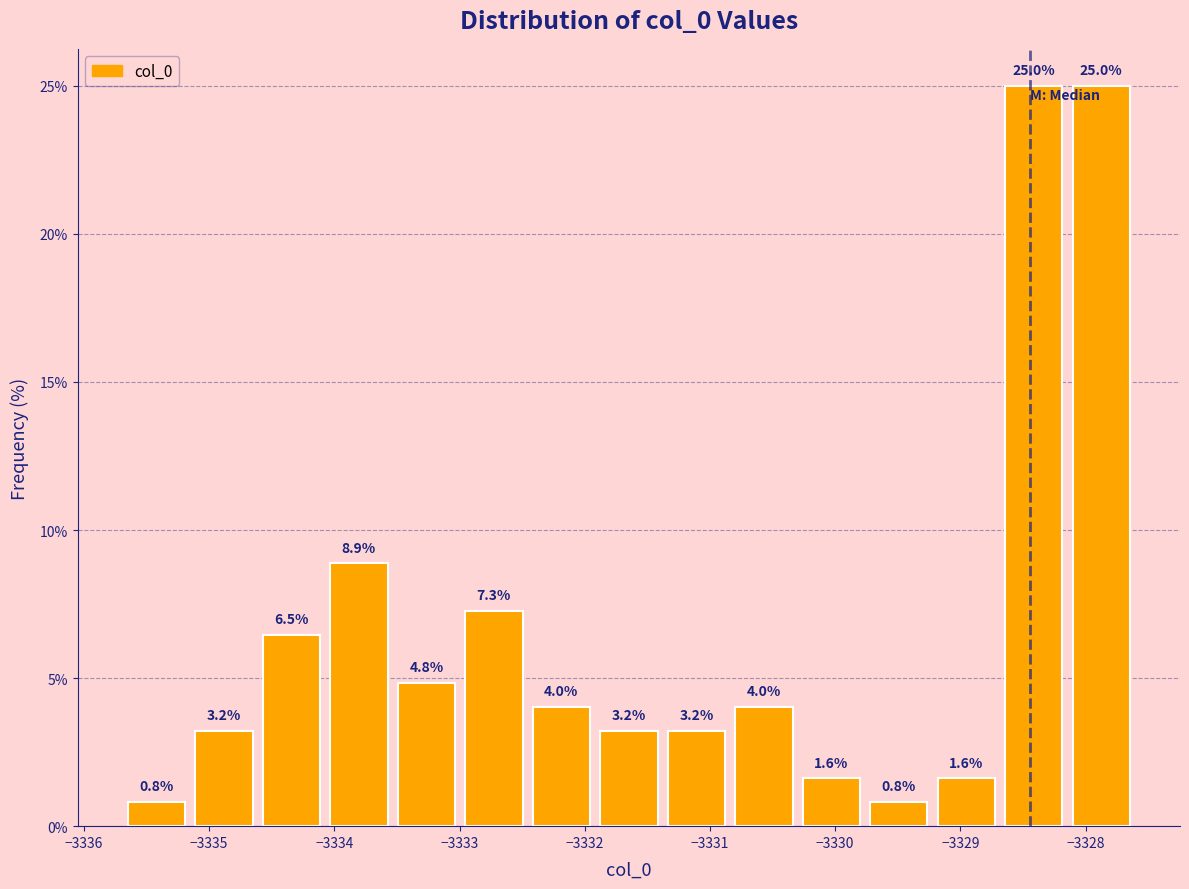

Reading left to right, list every bar in this chart as the range it spans on the x-axis followed by its height. The bar edges are not printed on the chart, so give them approximately, as read against the axis.

-3335.7 to -3335.2: 0.8
-3335.2 to -3334.6: 3.2
-3334.6 to -3334.1: 6.5
-3334.1 to -3333.5: 8.9
-3333.5 to -3333.0: 4.8
-3333.0 to -3332.5: 7.3
-3332.5 to -3331.9: 4.0
-3331.9 to -3331.4: 3.2
-3331.4 to -3330.8: 3.2
-3330.8 to -3330.3: 4.0
-3330.3 to -3329.8: 1.6
-3329.8 to -3329.2: 0.8
-3329.2 to -3328.7: 1.6
-3328.7 to -3328.1: 25.0
-3328.1 to -3327.6: 25.0